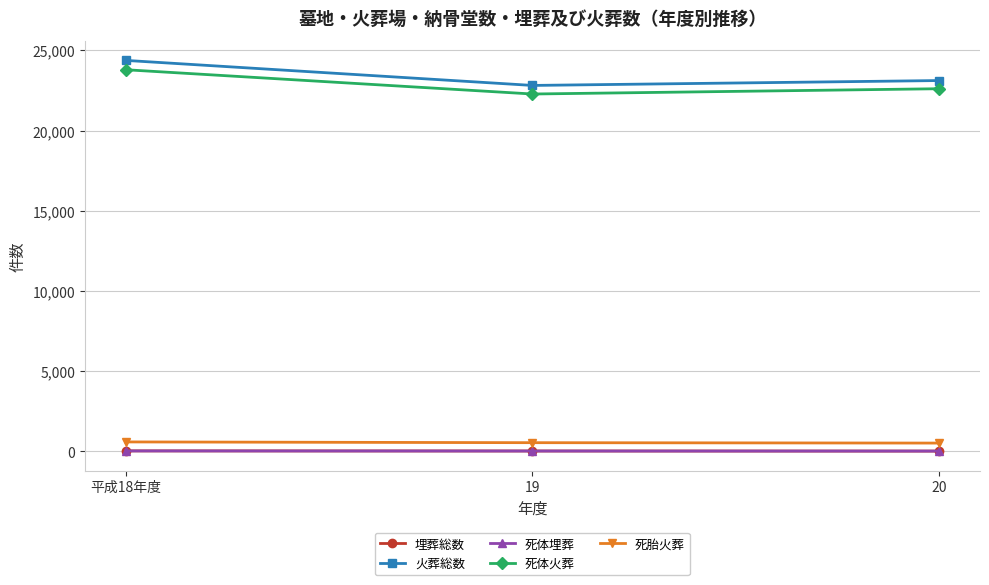

What is the difference between the 火葬総数 values at 20 and 平成18年度?

1257